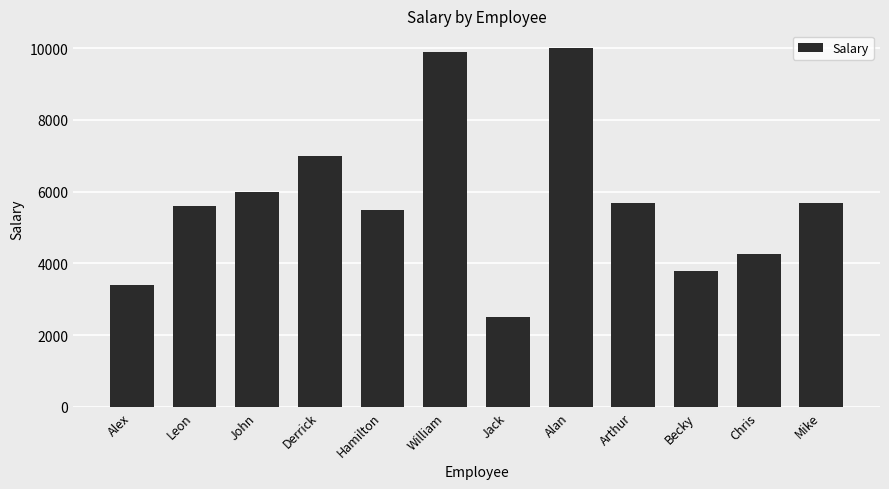

What position from the right is Becky?

3